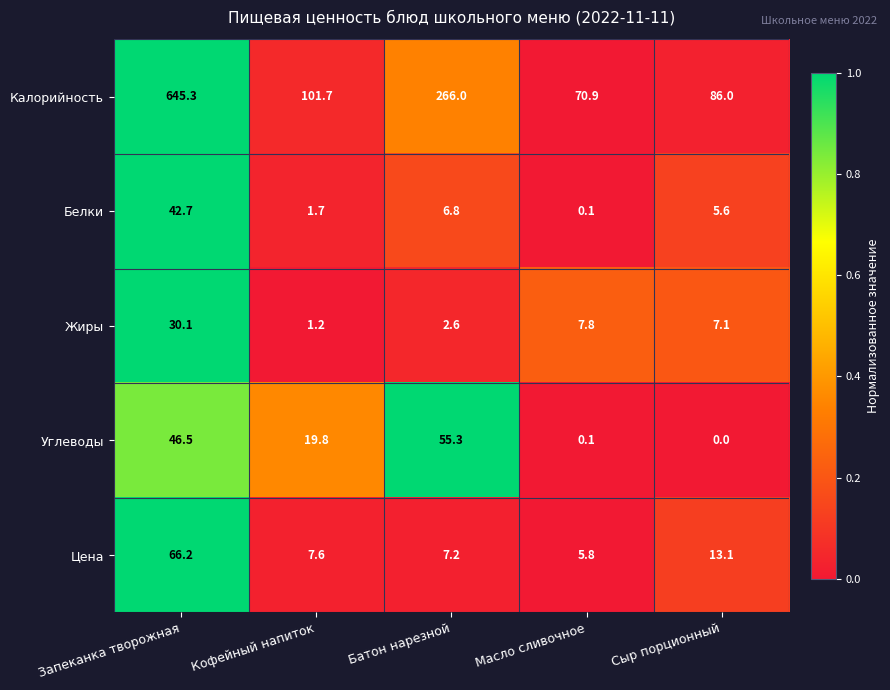

What is the difference between the second highest and minimum values in the Углеводы series?

46.5